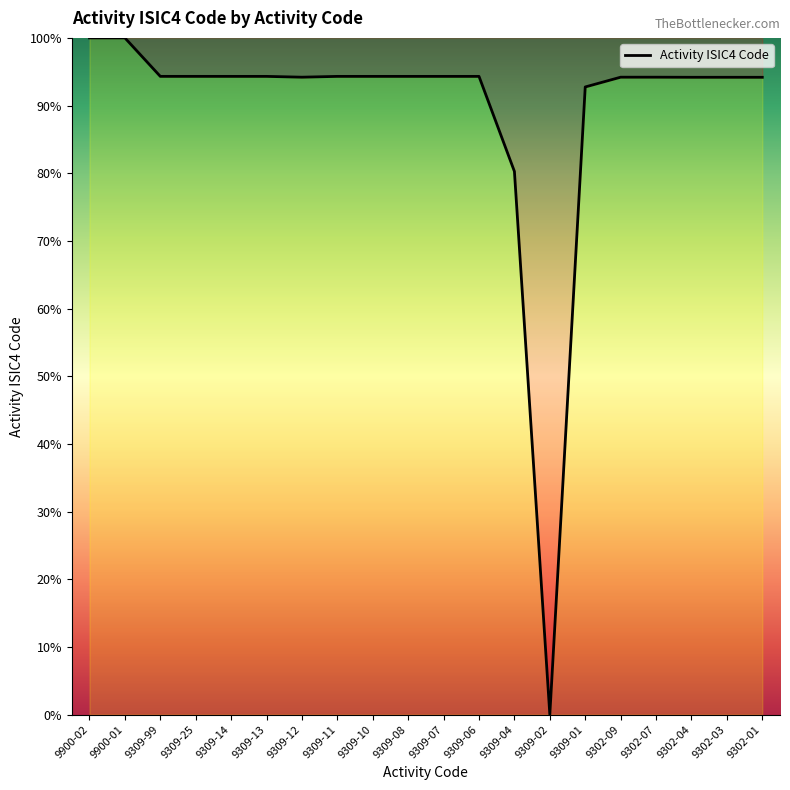

How many categories are shown in the chart?

20